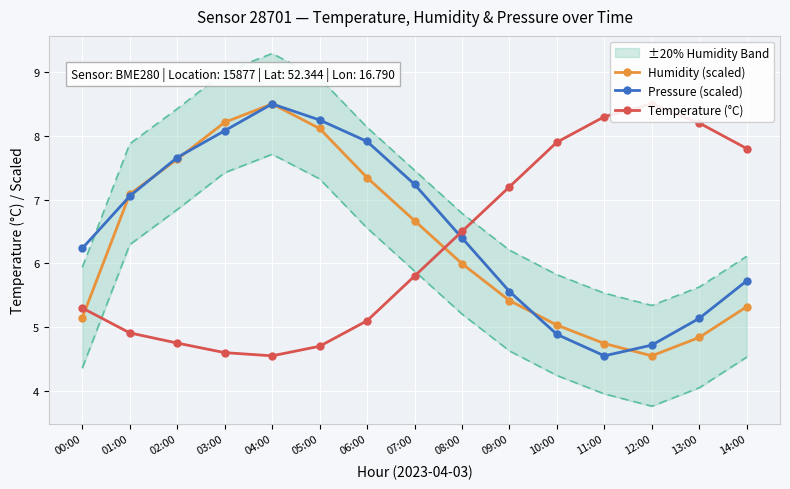

What is the label of the 9th point from the right?

06:00